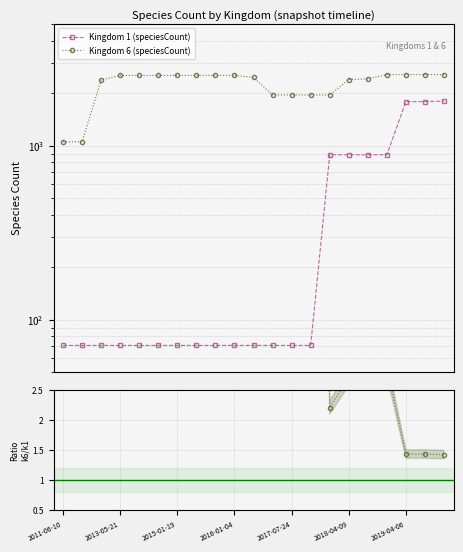

Which series has the largest total across all categories?

Kingdom 6 (speciesCount)